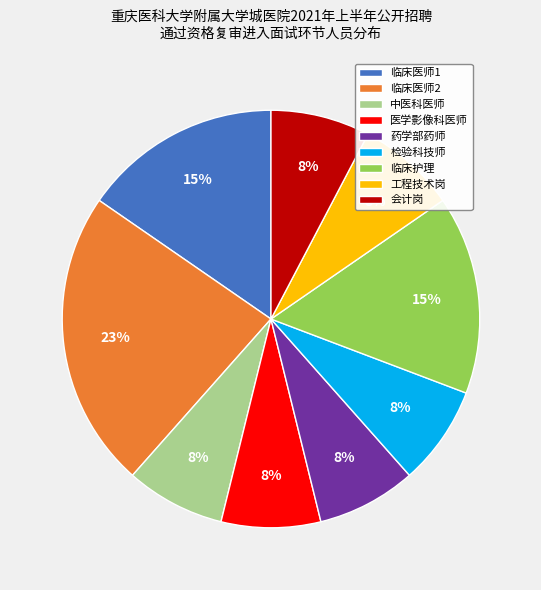

To the nearest percent, what percentage of the pie is 中医科医师?

8%